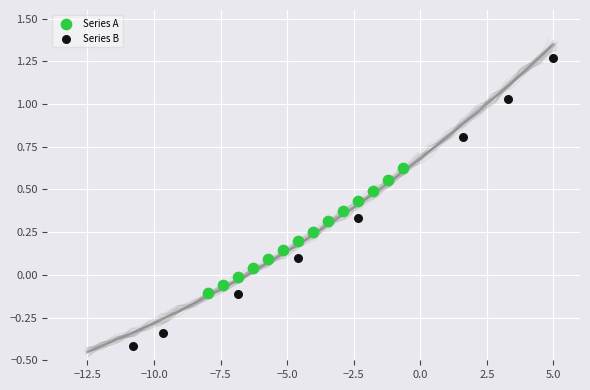

Which series has the widest spread of Y values?

Series B